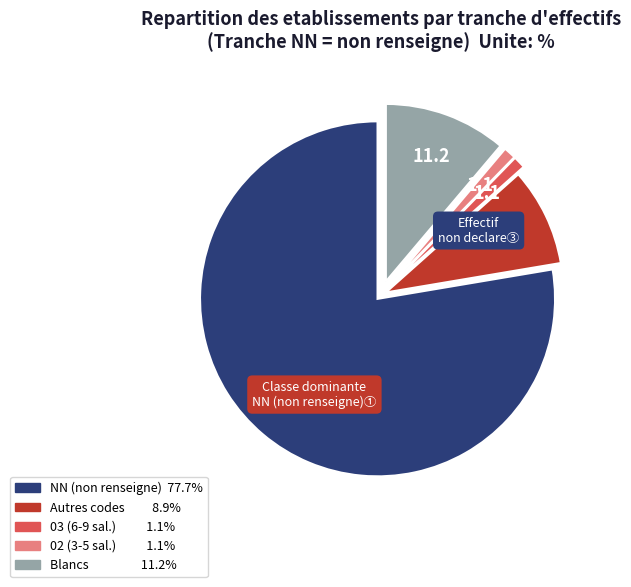

Is there a majority slice in this chart?

Yes